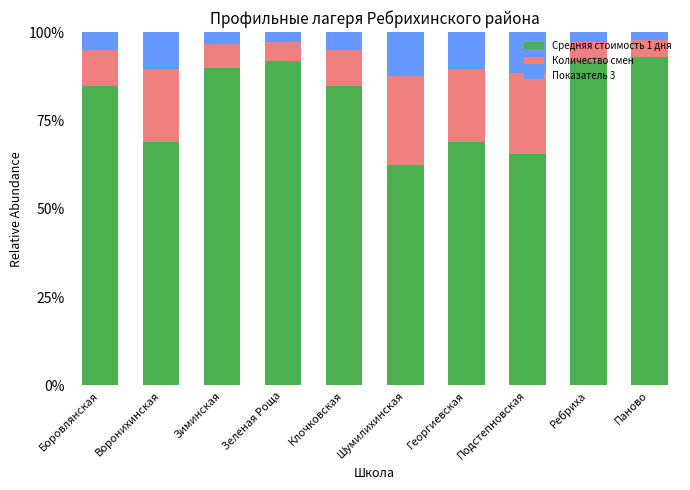

How many values in the Средняя стоимость 1 дня series exceed 84?

6